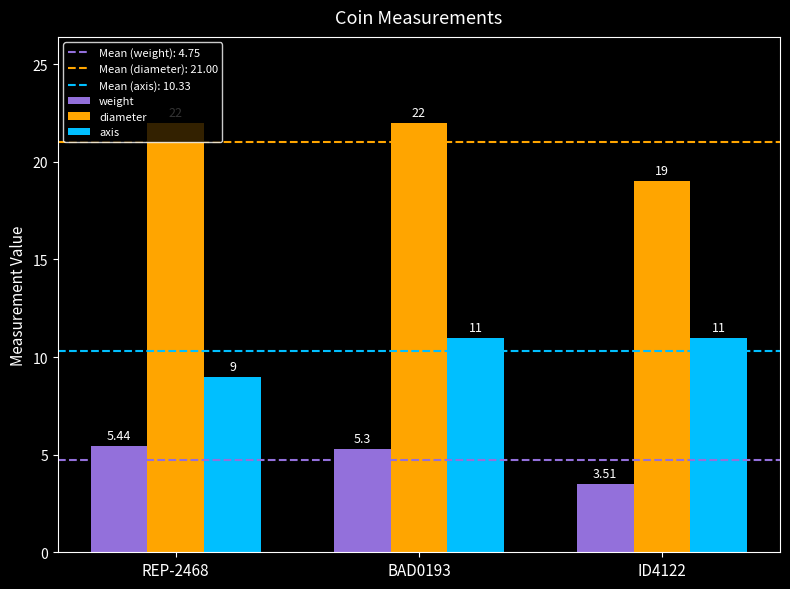

What is the label of the 2nd bar from the left?

BAD0193